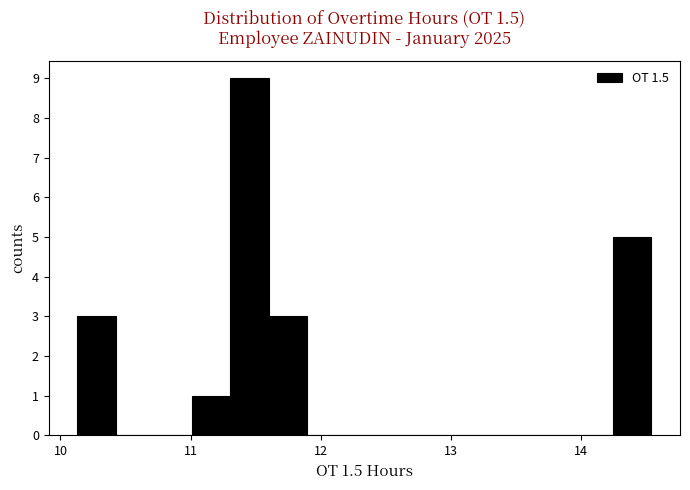

Read against the x-axis, roughly where is the centre of the tallest bar?

11.5